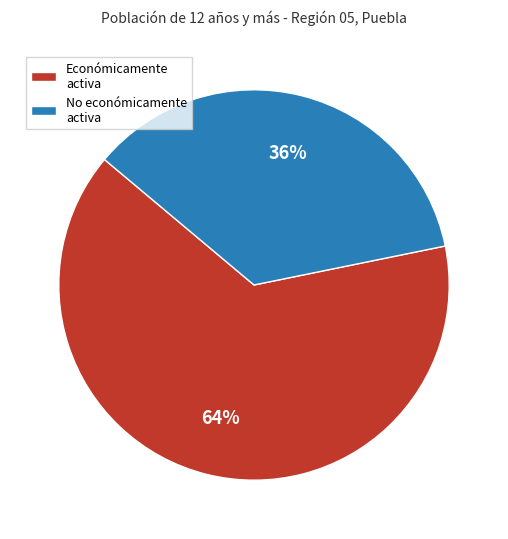

Which slice is the smallest?

No económicamente activa